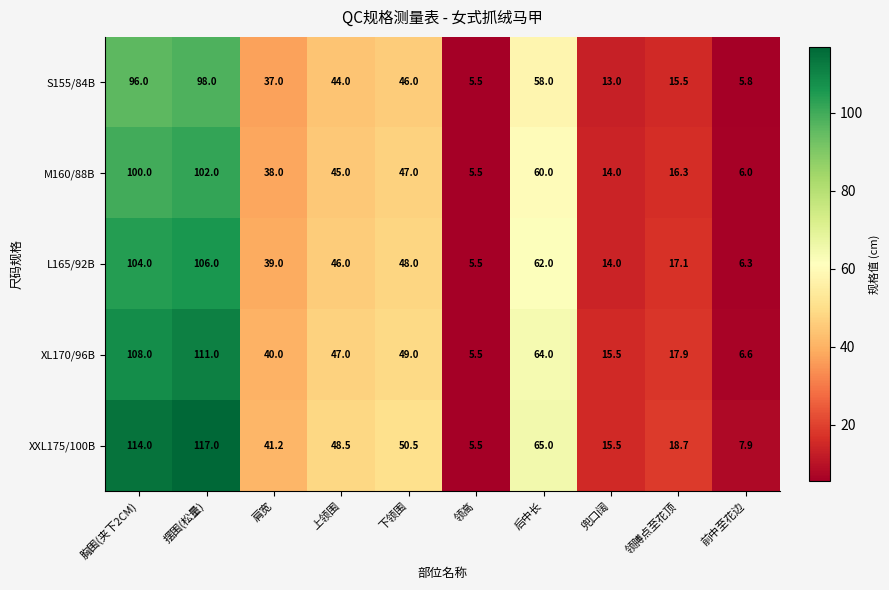

What is the difference between the XXL175/100B values at 领膊点至花顶 and 下领围?

31.8